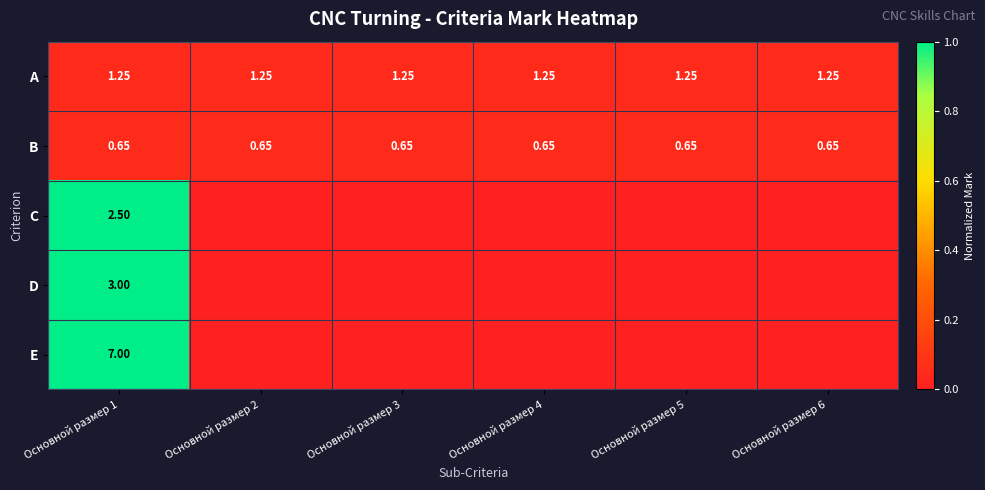

At Основной размер 1, list the series in order from largest to smallest.

E, D, C, A, B